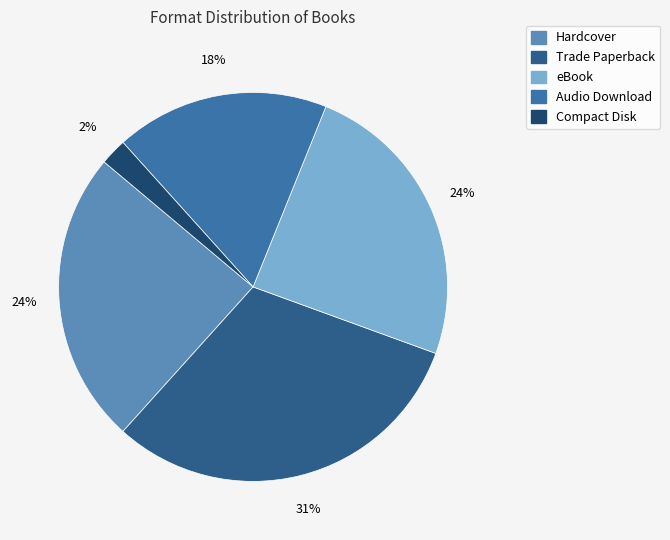

Does eBook represent more than half of the total?

No